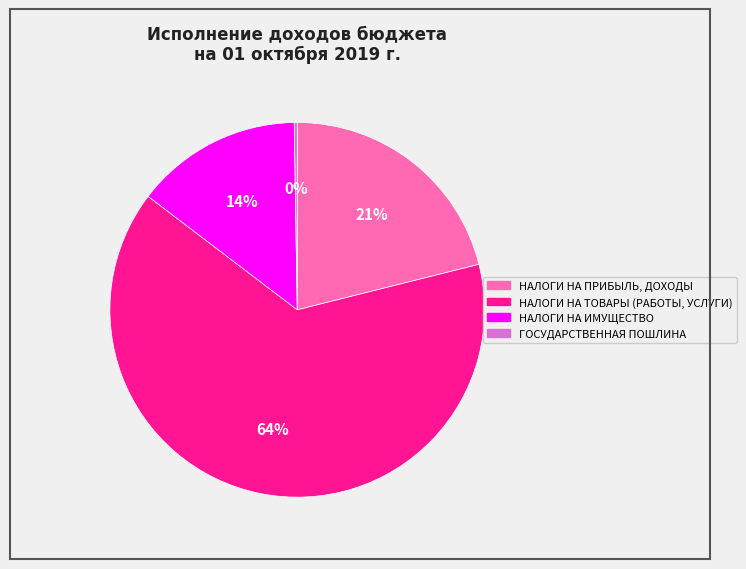

What percentage is the НАЛОГИ НА ПРИБЫЛЬ, ДОХОДЫ slice, to the nearest percent?

21%